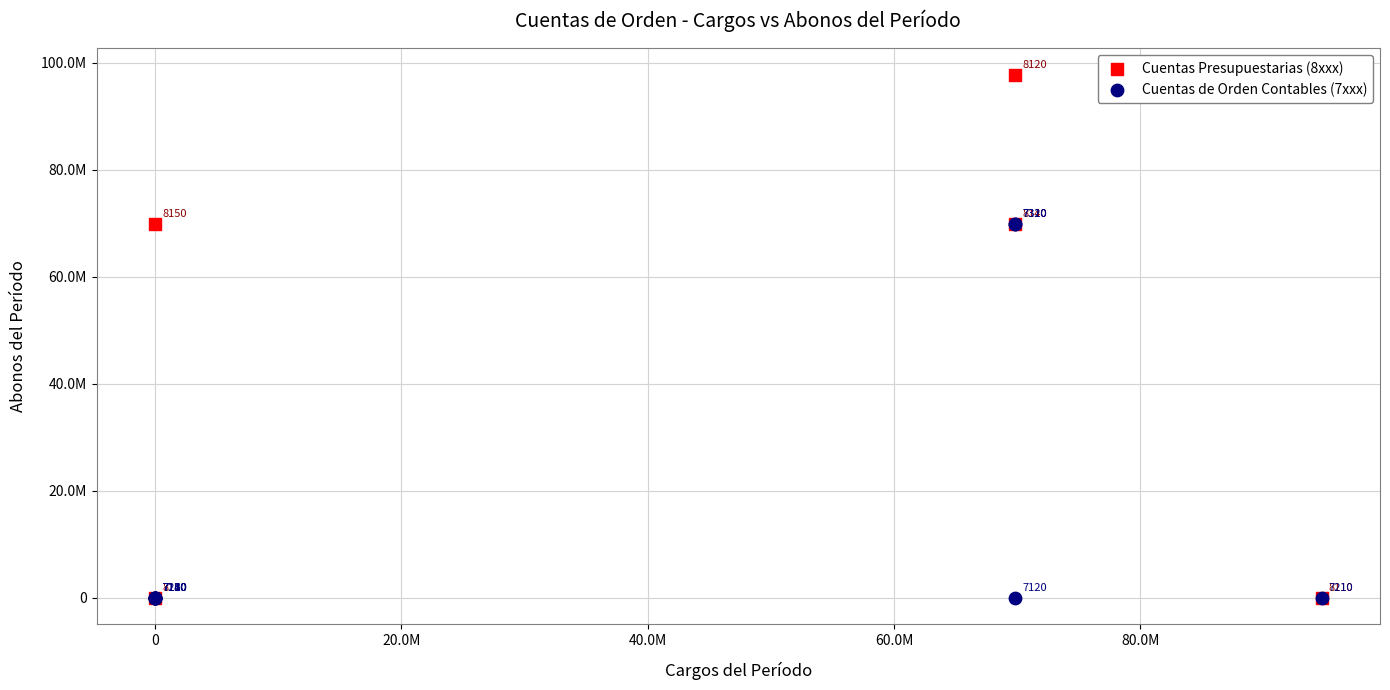

Which series reaches the maximum Y coordinate?

Cuentas Presupuestarias (8xxx)